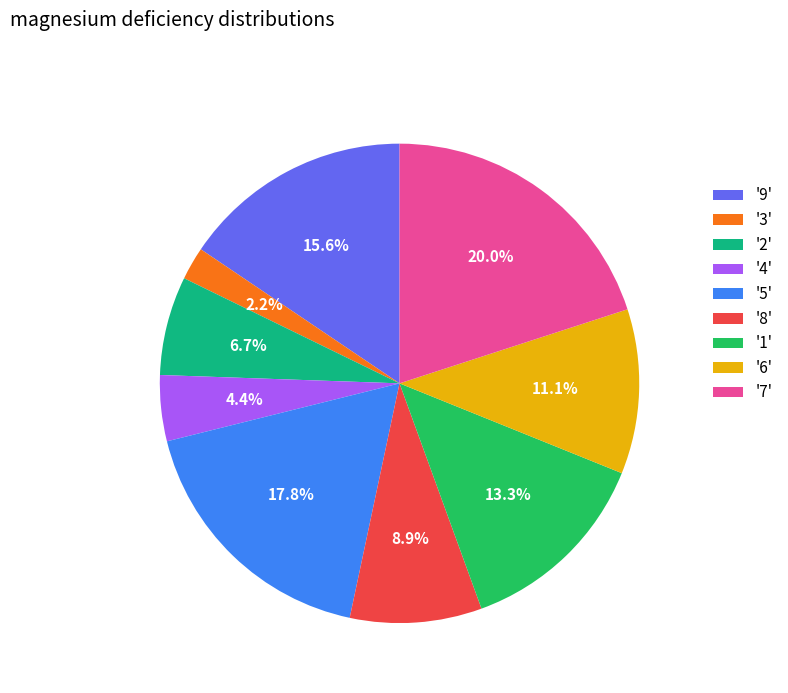

Count the number of slices in the pie.

9